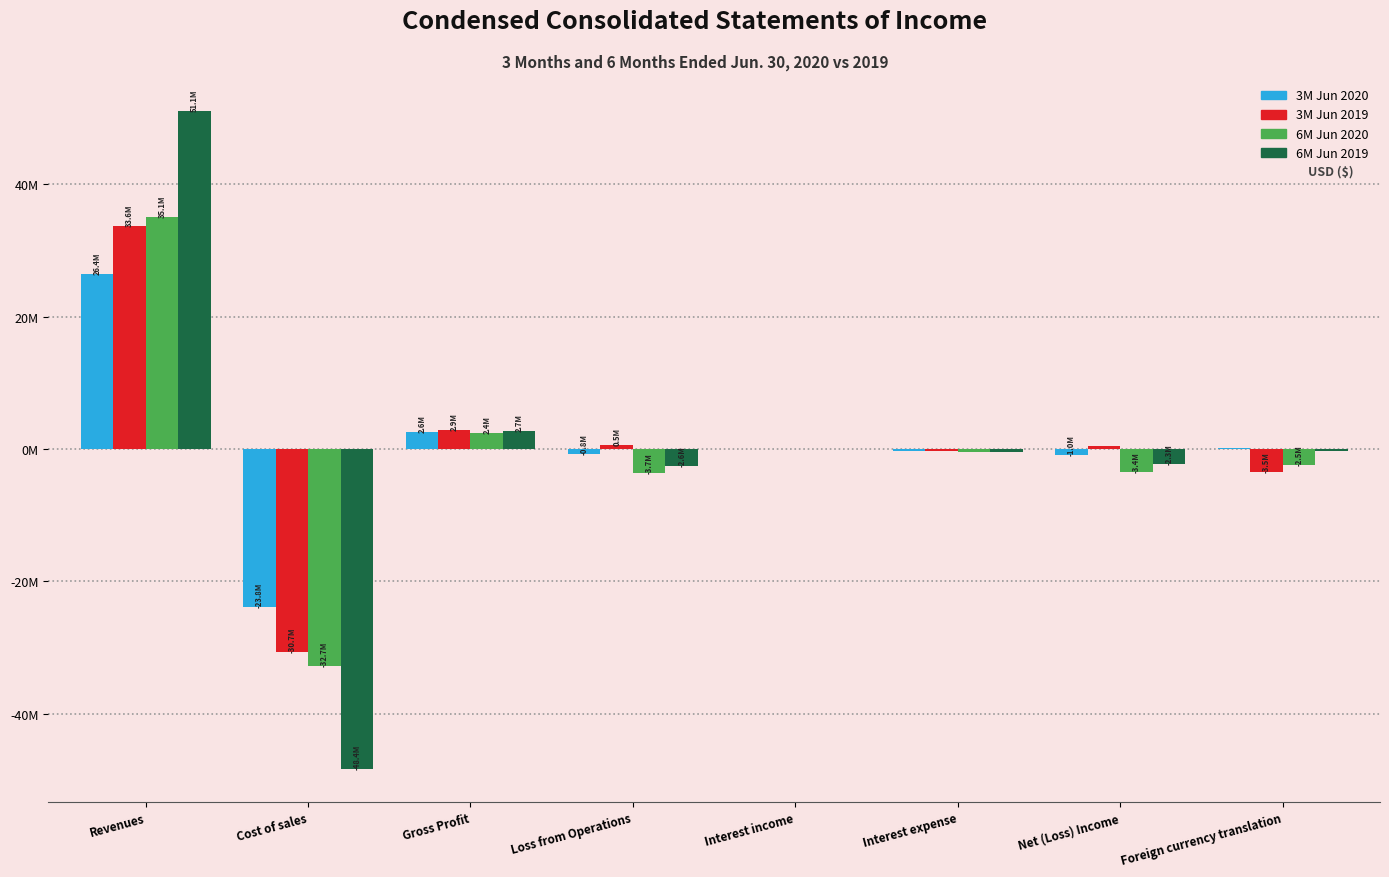

What is the label of the 8th bar from the right?

Revenues